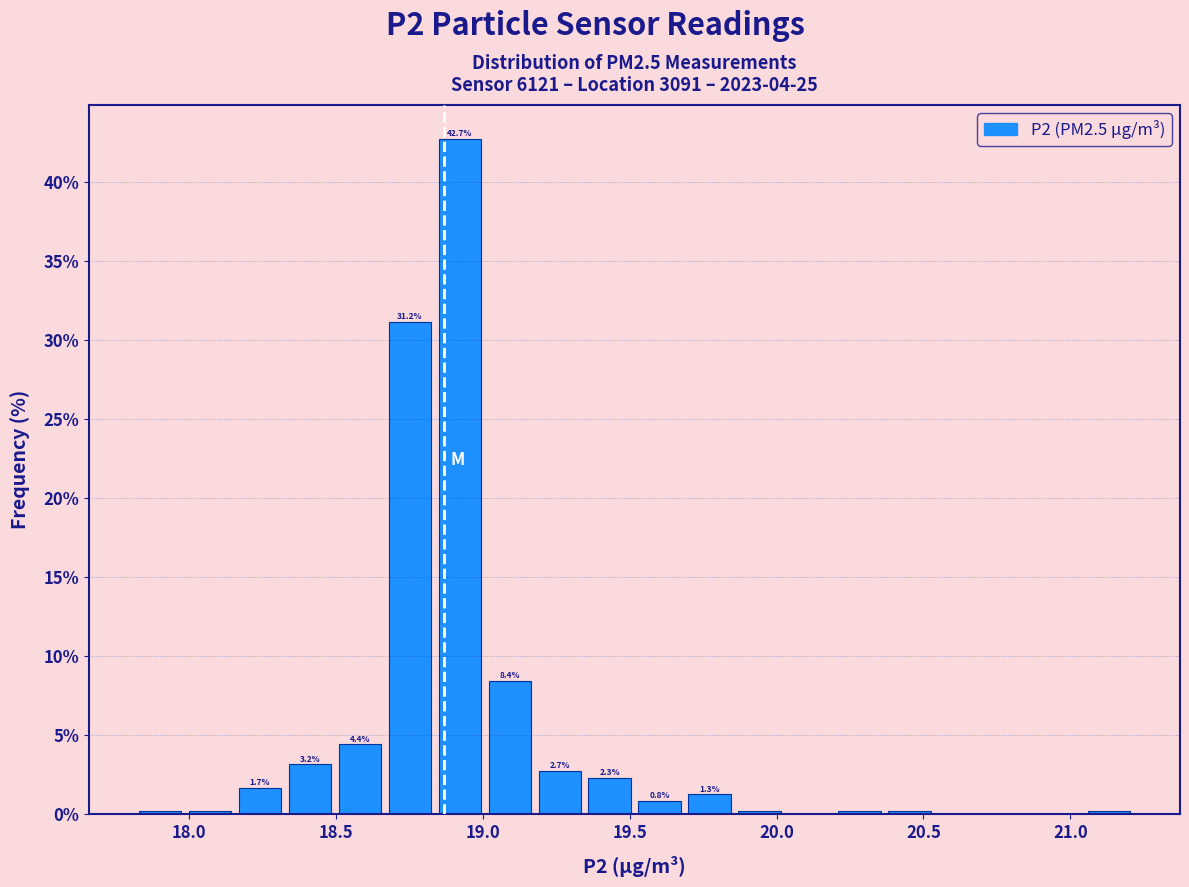

Read against the x-axis, roughly where is the centre of the tallest bar?

18.90